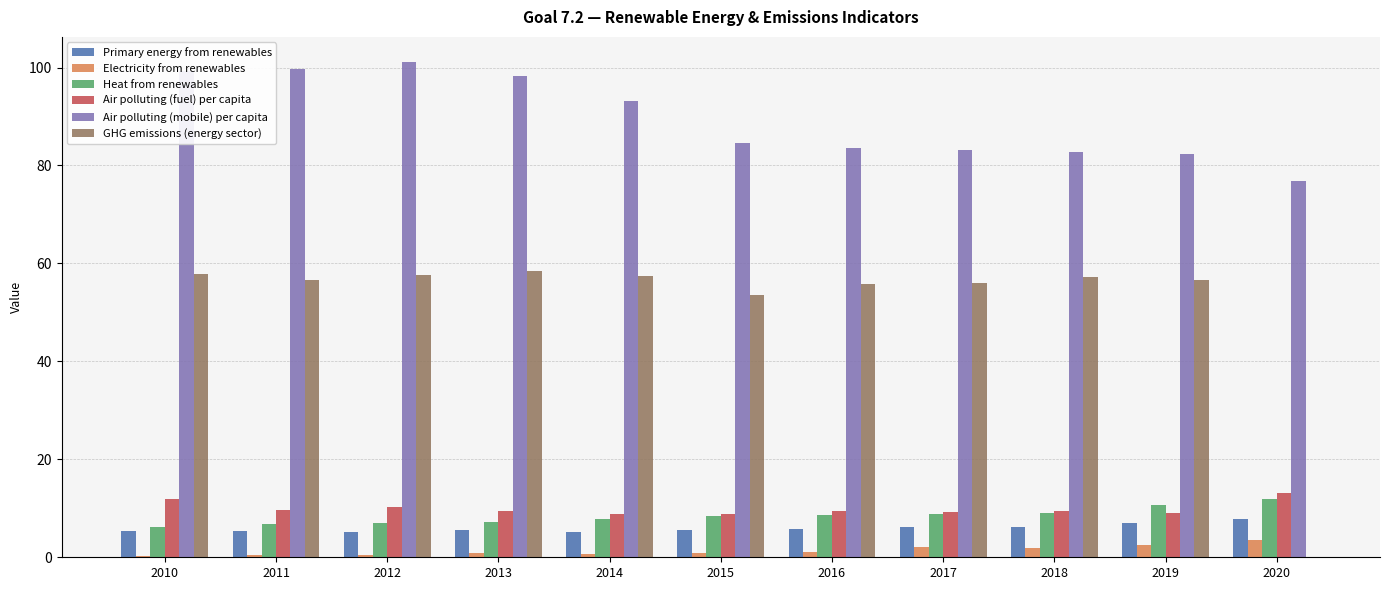

Are the bars grouped side by side (vs. stacked)?

Yes